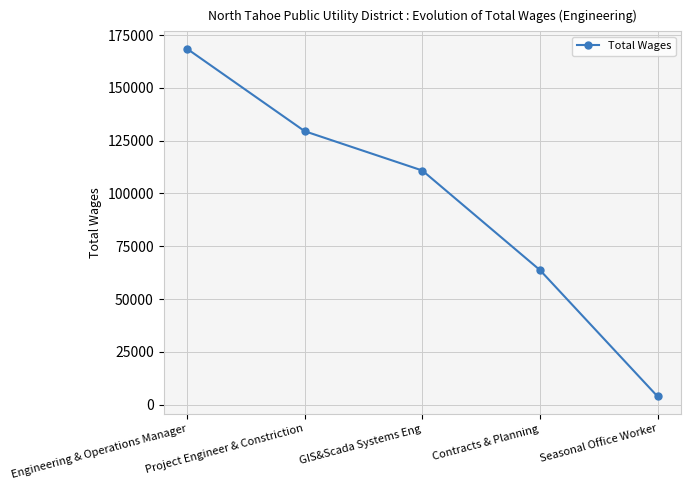

Reading left to right, what are all the values shown in this chart?

Engineering & Operations Manager=168505	Project Engineer & Constriction=129474	GIS&Scada Systems Eng=110857	Contracts & Planning=63717	Seasonal Office Worker=3880